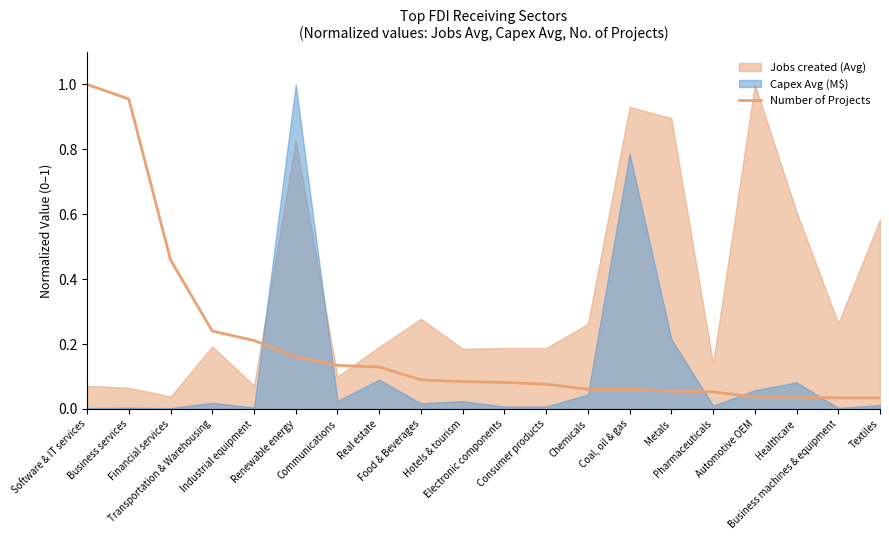

What is the change in value from Business services to Coal, oil & gas?

-0.9